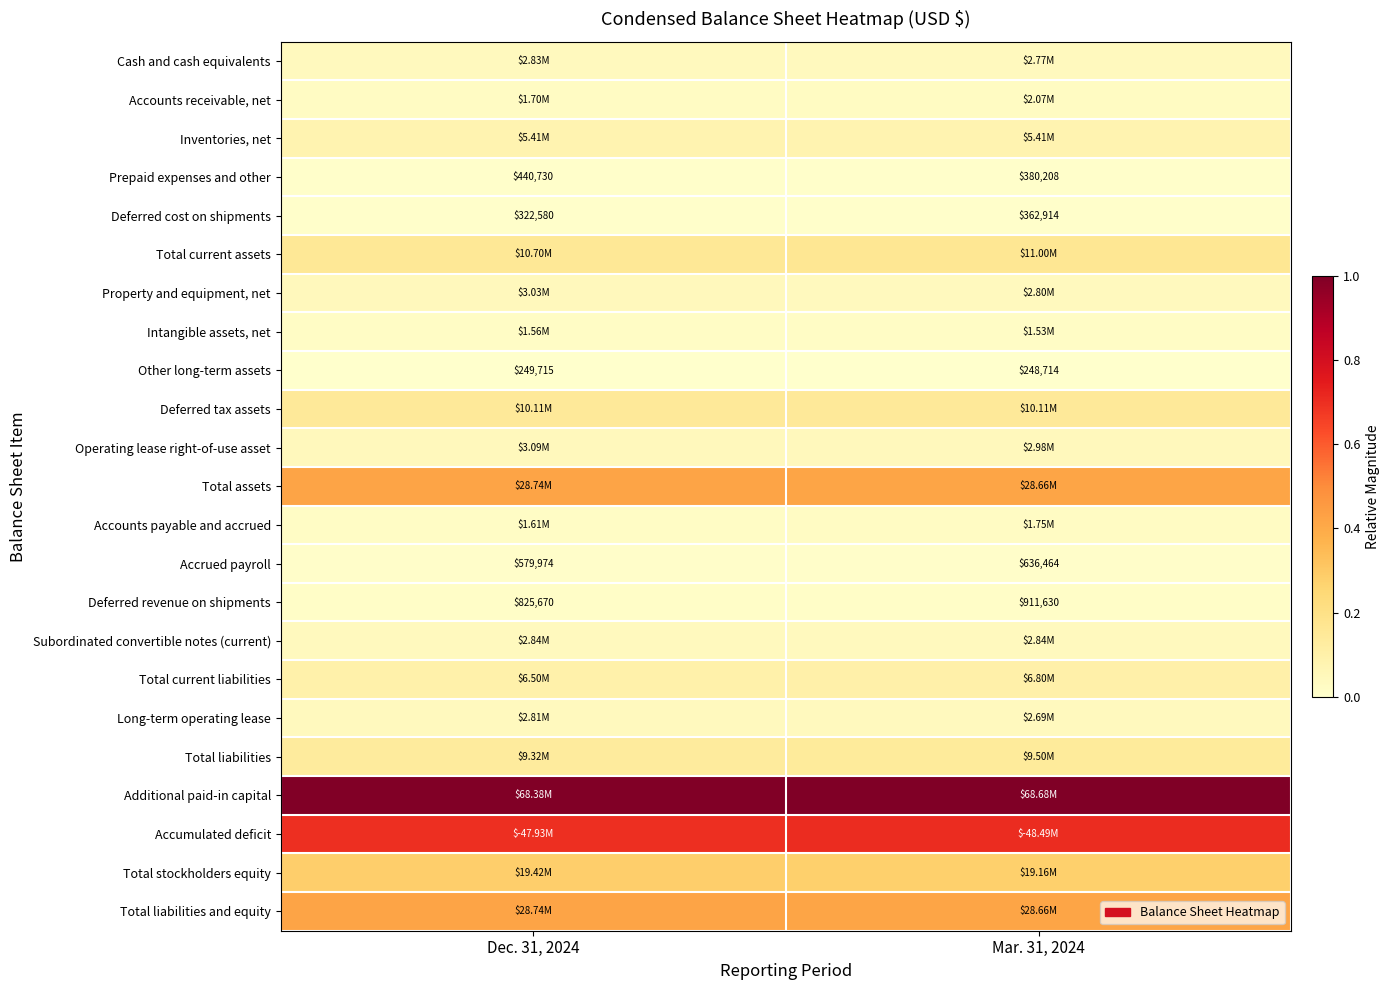

What is the total value across all series at Dec. 31, 2024?

3.7